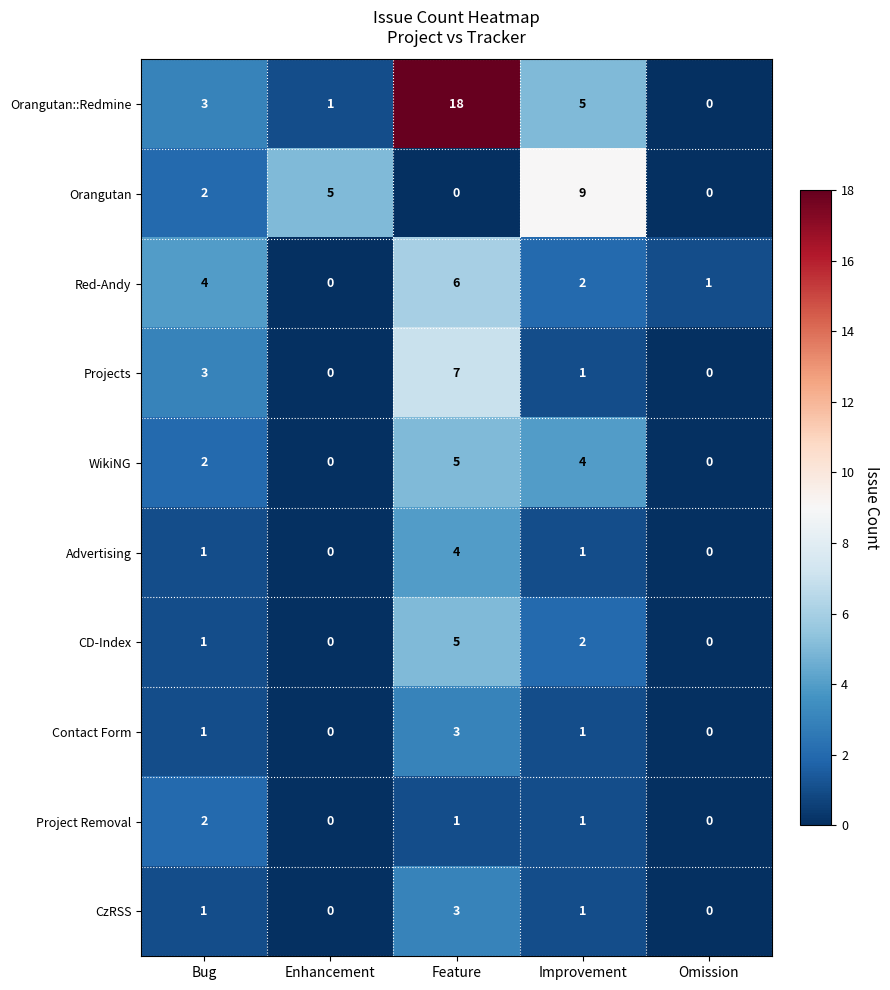

Which series has the widest spread of values?

Orangutan::Redmine